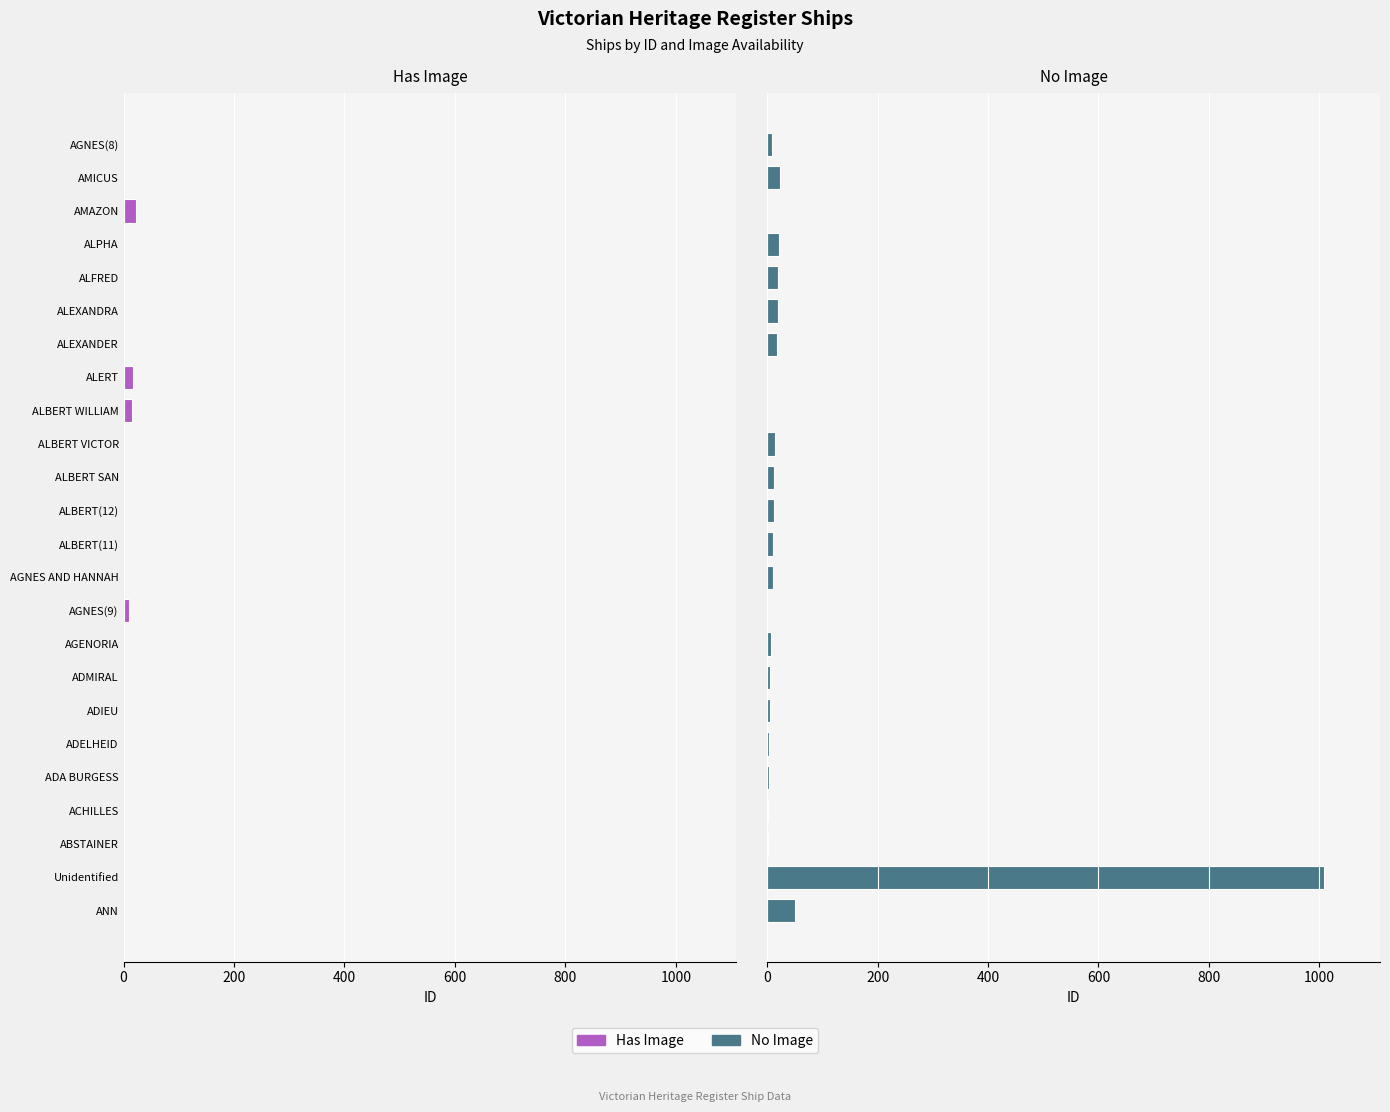

What is the maximum value for No Image?

1009